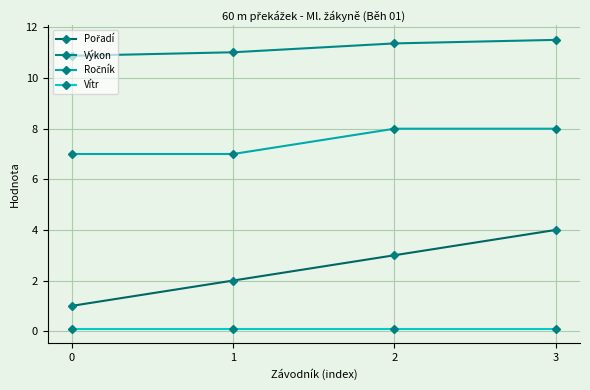

The Výkon series shows 15.3 at 2. True or false?

False